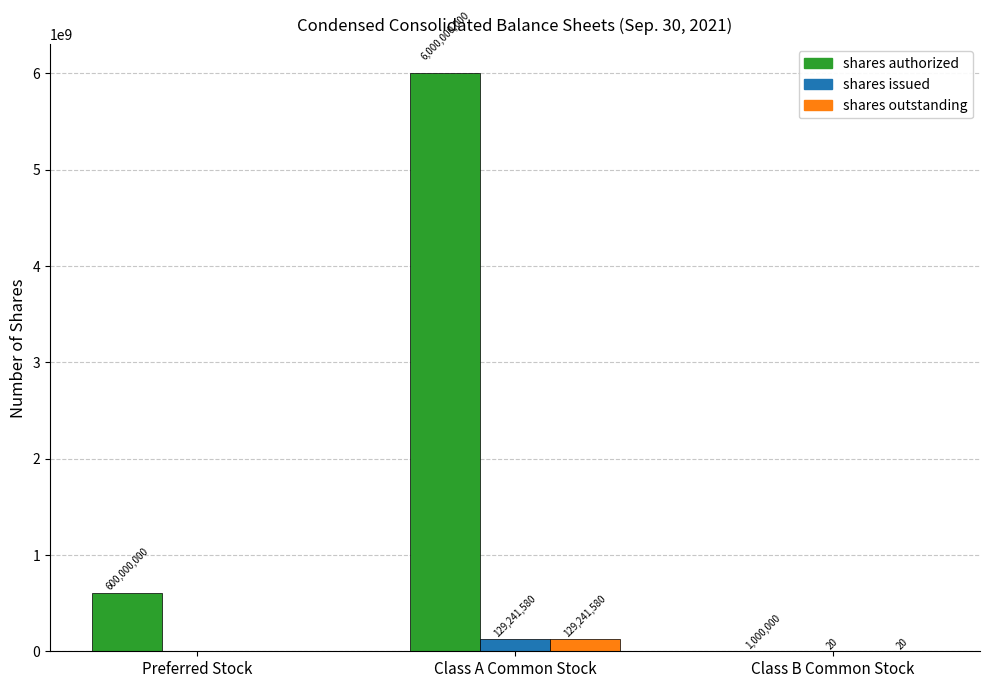

Where does the shares outstanding series first go above 20?

Class A Common Stock